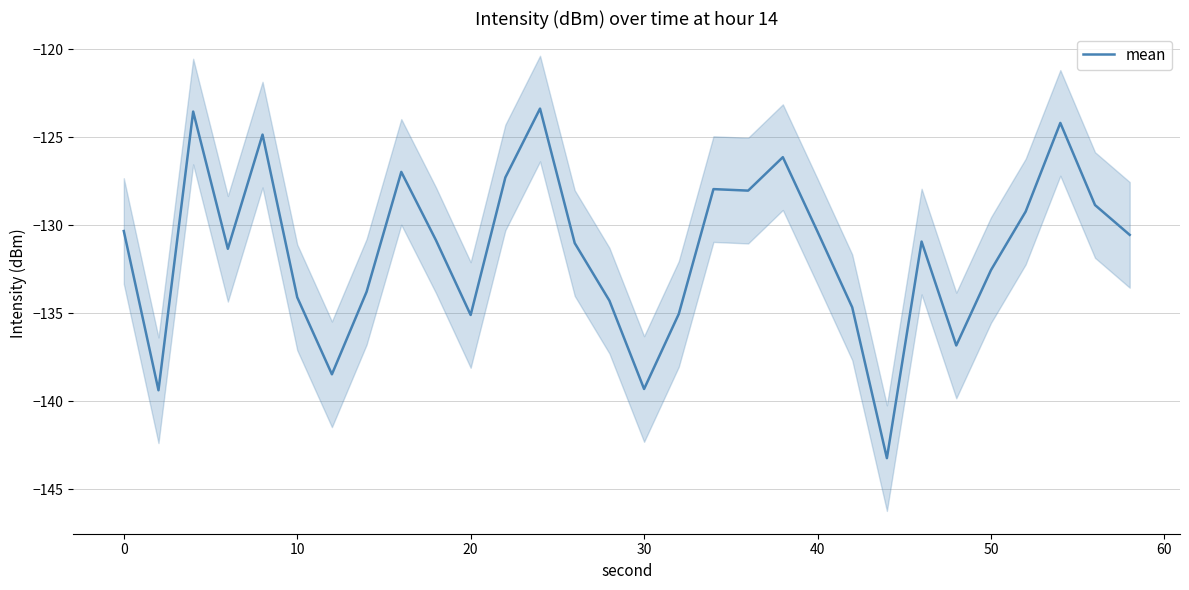

What is the highest value of the mean series?

-123.4